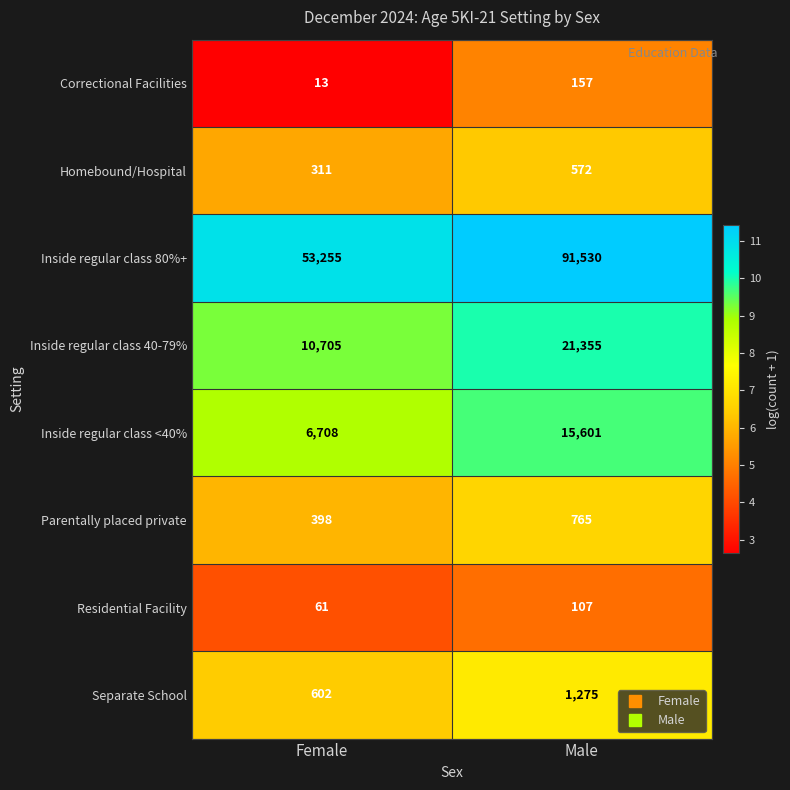

What is the total value across all series at Female?

72053